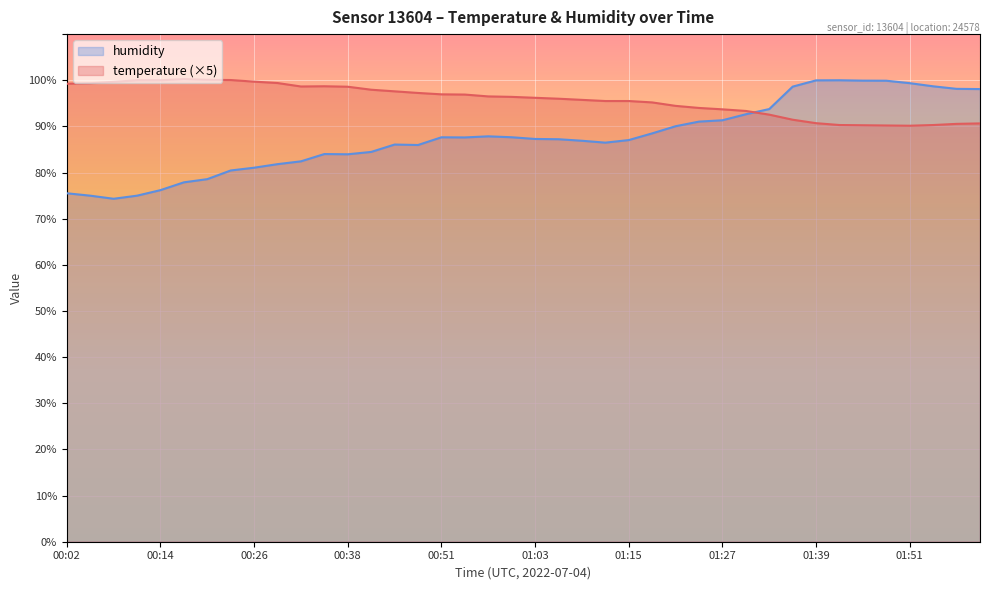

What is the difference between the humidity values at 01:30 and 00:02?

17.1